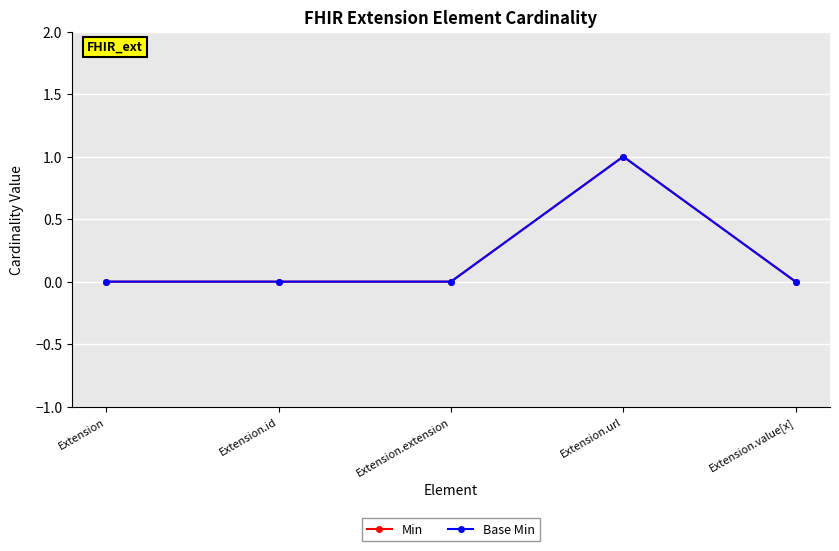

Rank the series by their maximum value, from highest to lowest.

Min, Base Min